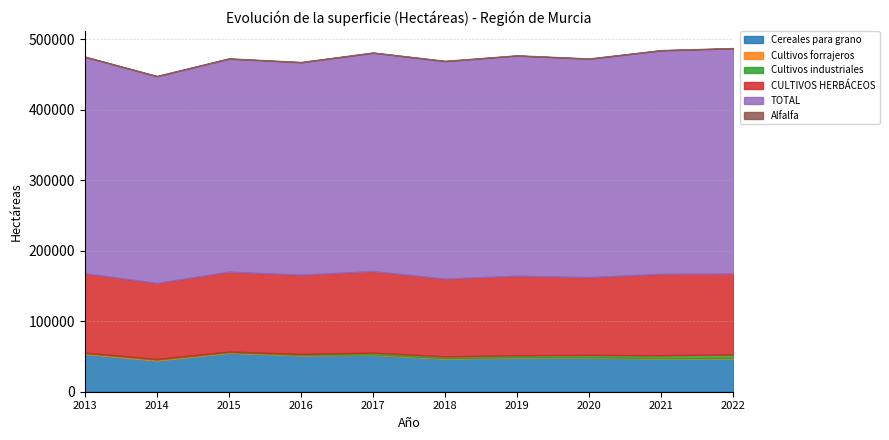

How many data points does each series have?

10